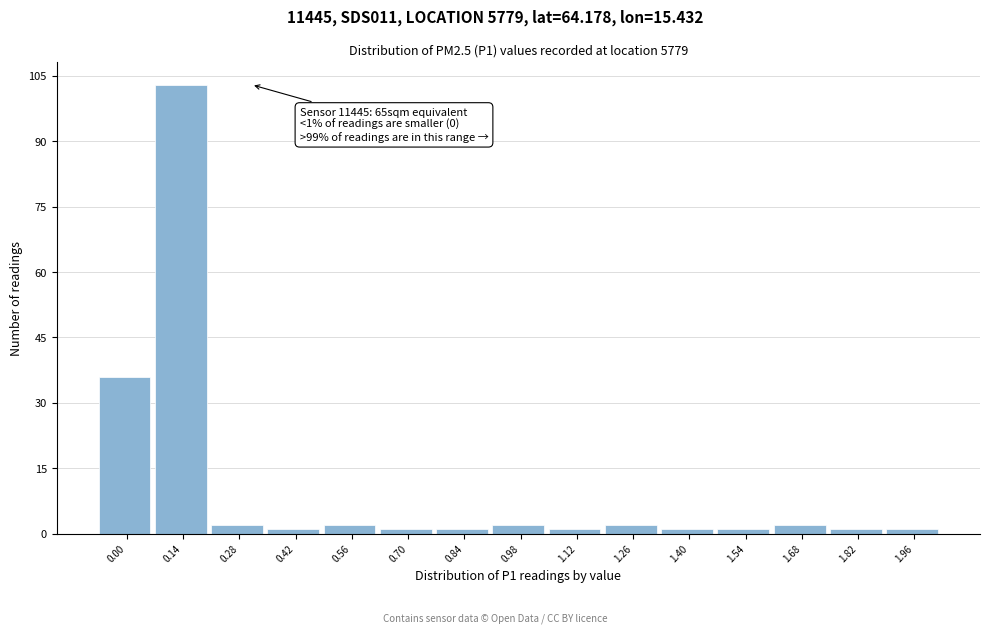

Reading left to right, extract all data points from this chart.

36	103	2	1	2	1	1	2	1	2	1	1	2	1	1